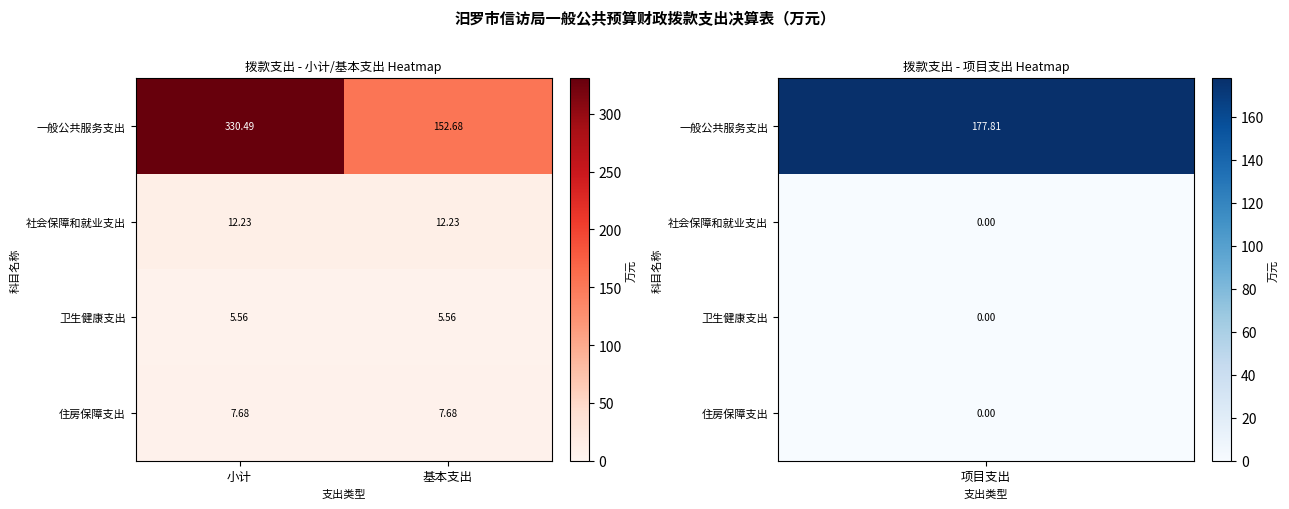

List the series in order of their peak value, lowest first.

卫生健康支出, 住房保障支出, 社会保障和就业支出, 一般公共服务支出